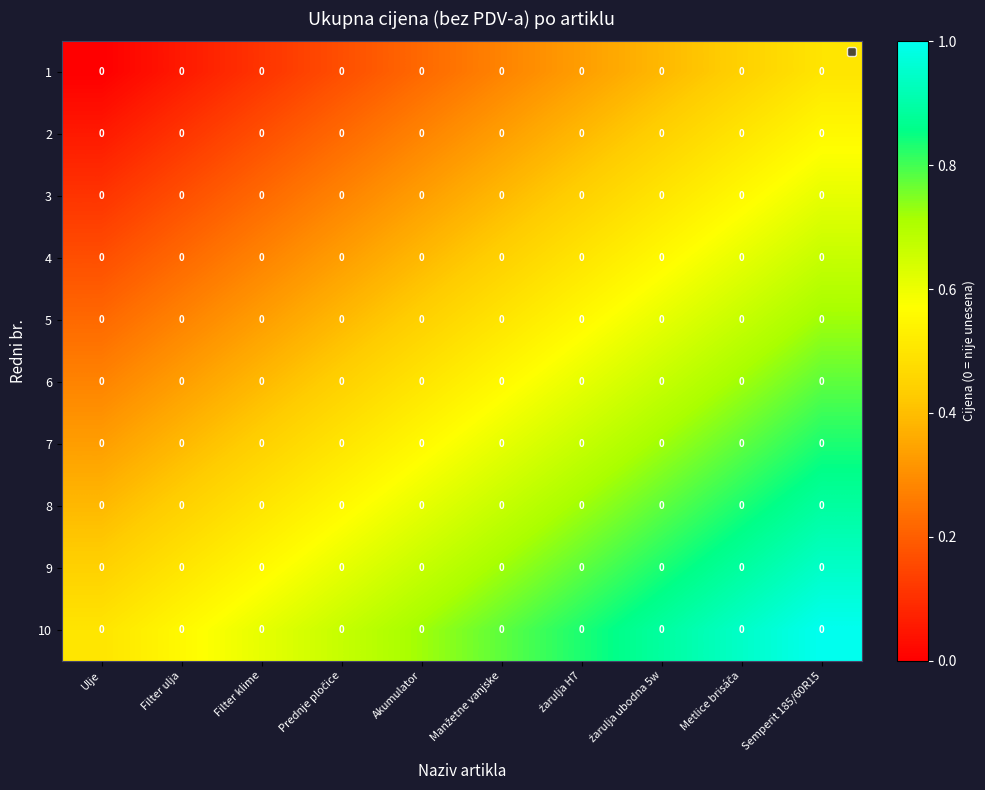

Which category has the lowest value across all series?

Ulje